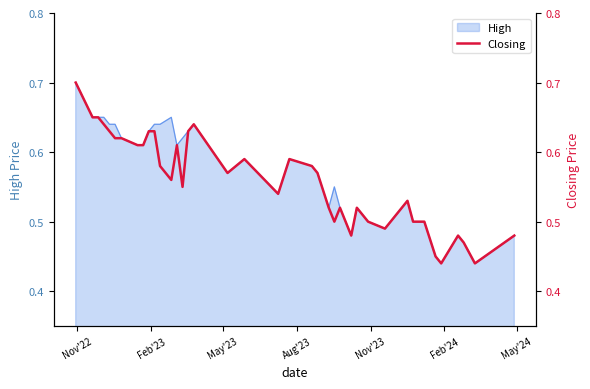

How many interior local valleys (lower than both neighbors) does the data have?

9